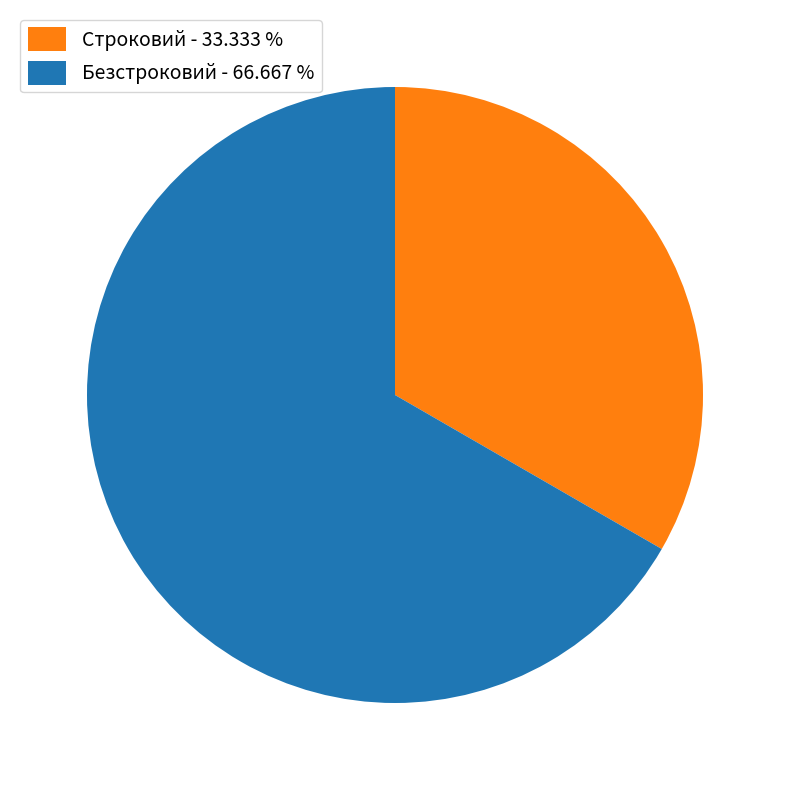

Count the number of slices in the pie.

2